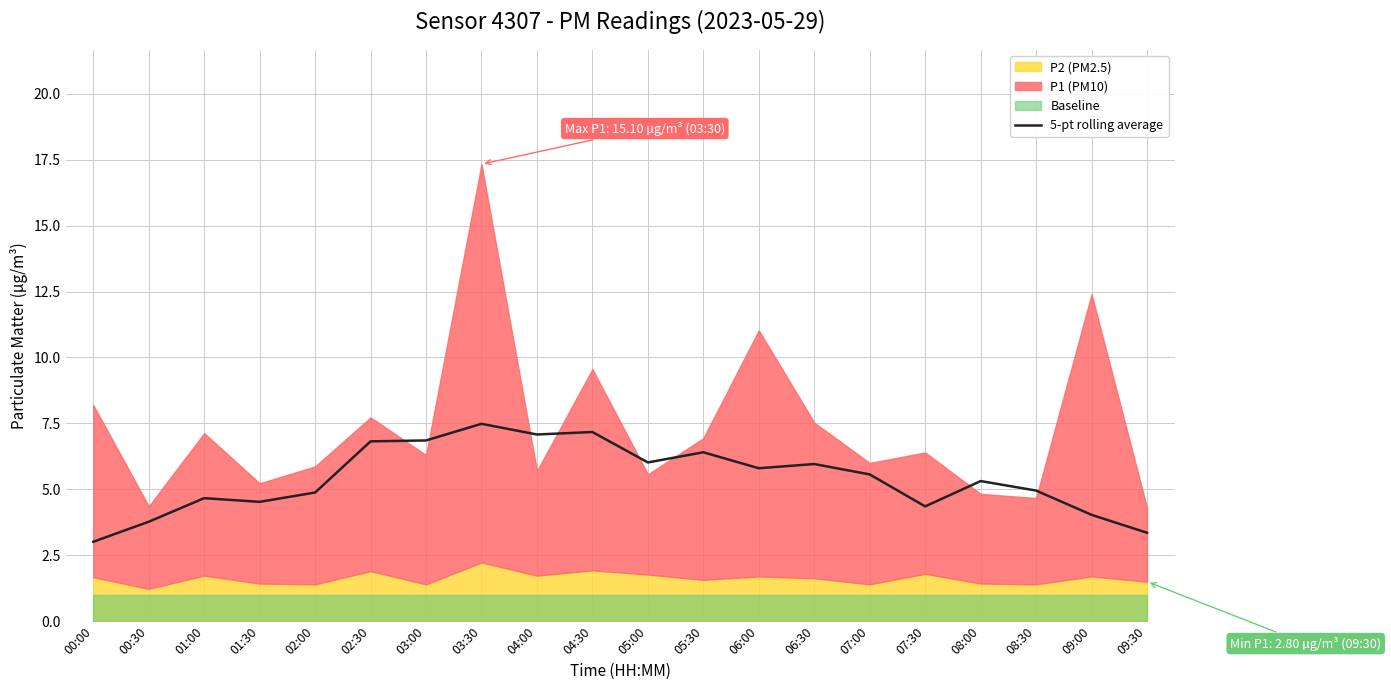

What value does the data have at 09:30?

3.4